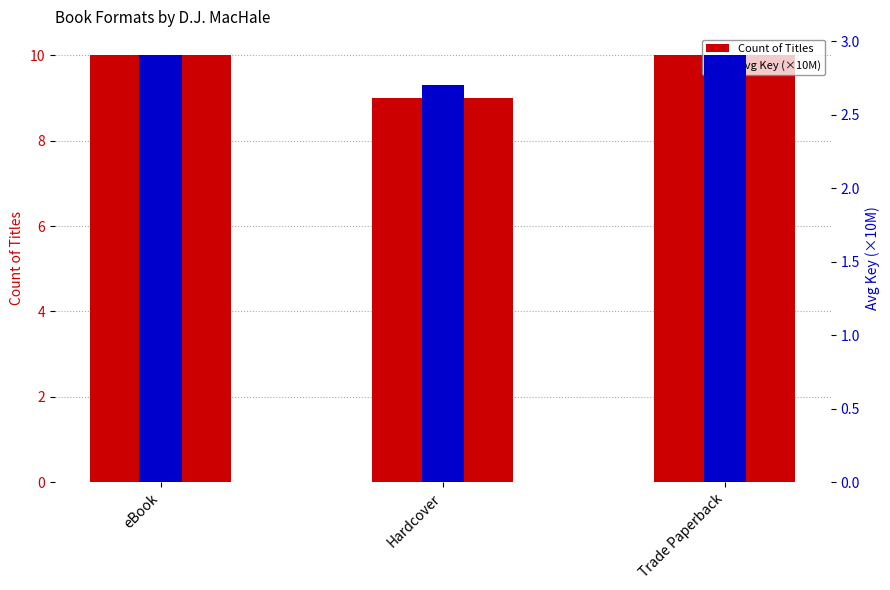

What is the difference between the highest and lowest values at Trade Paperback?

7.1